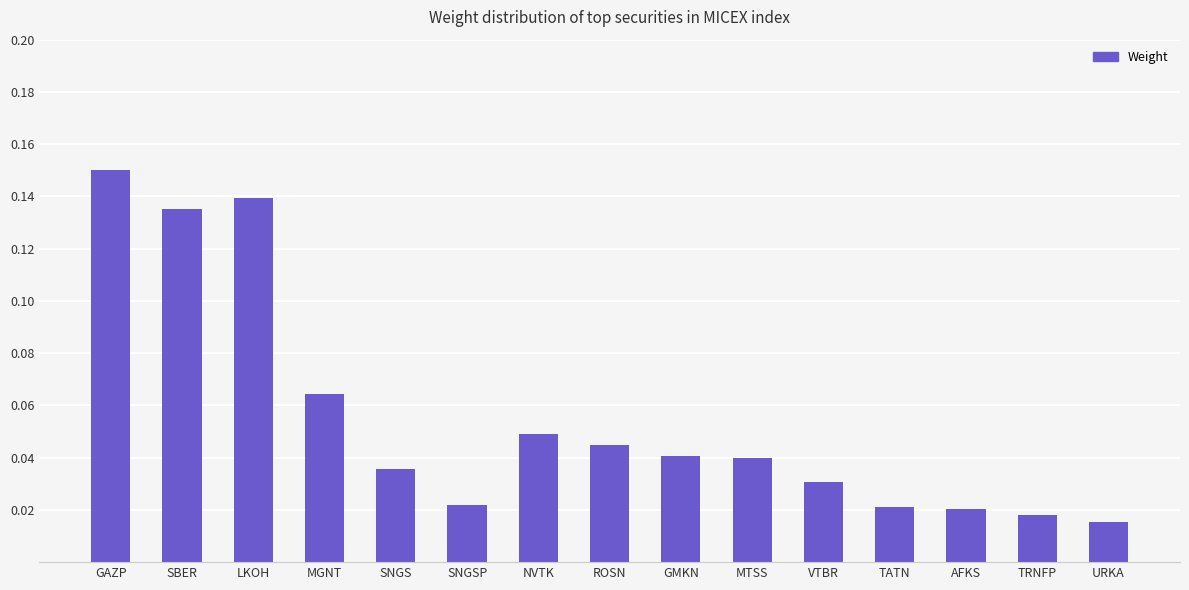

What is the sum of all values?

0.8